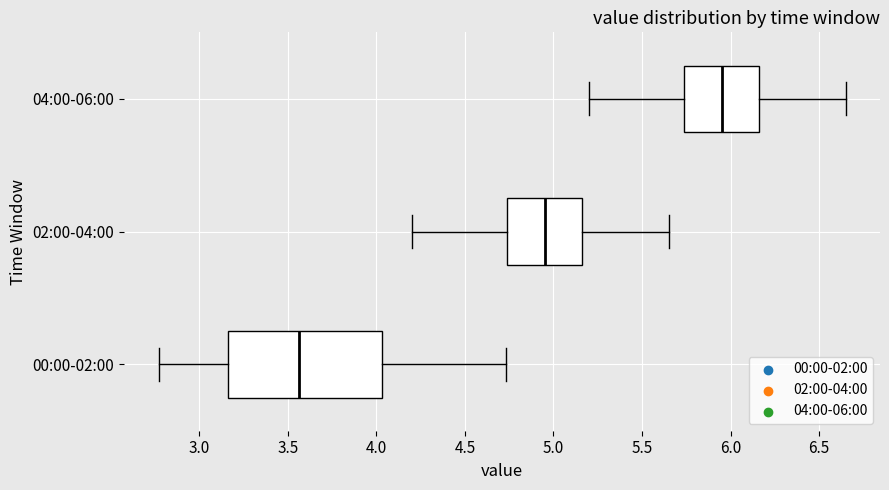

Where does the left whisker of the box for 00:00-02:00 end on the x-axis? The values are not printed on the chart, so give them approximately, as read against the axis.

2.75